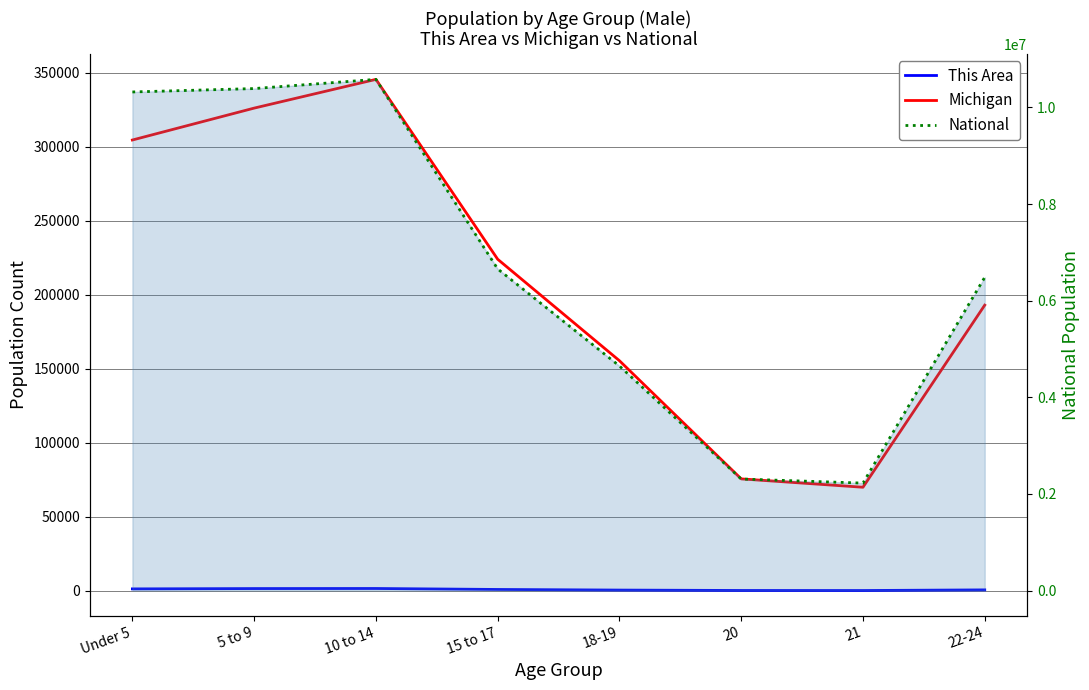

True or false: Michigan and This Area cross at least once.

False